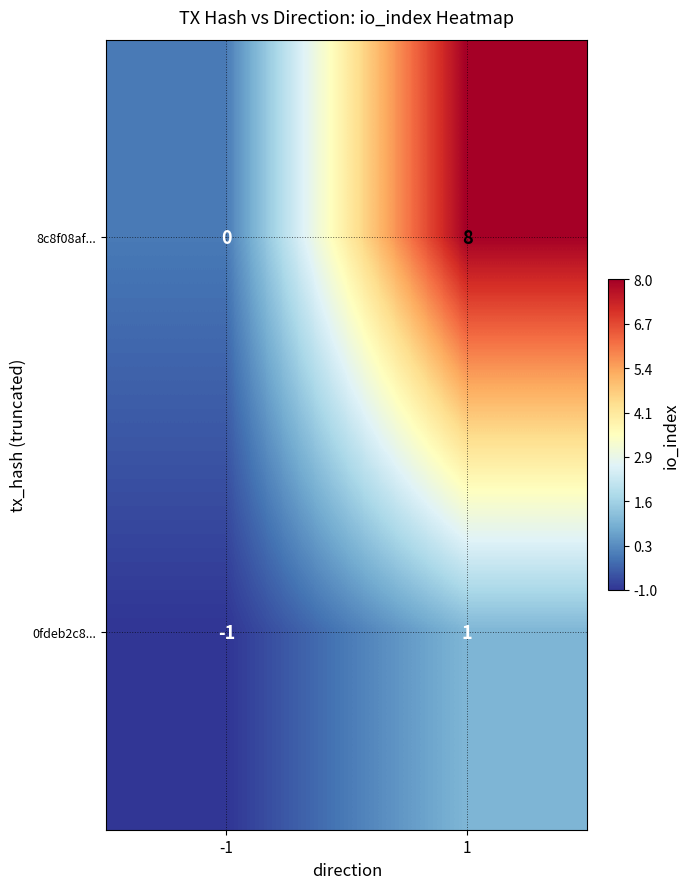

Rank the series by their average value, from highest to lowest.

8c8f08af..., 0fdeb2c8...